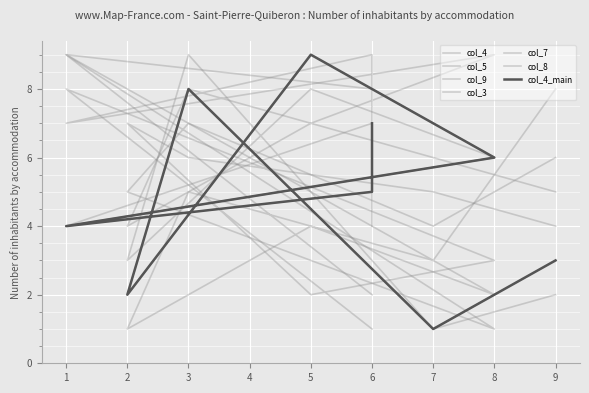

At which category is the sum across all series the highest?

3